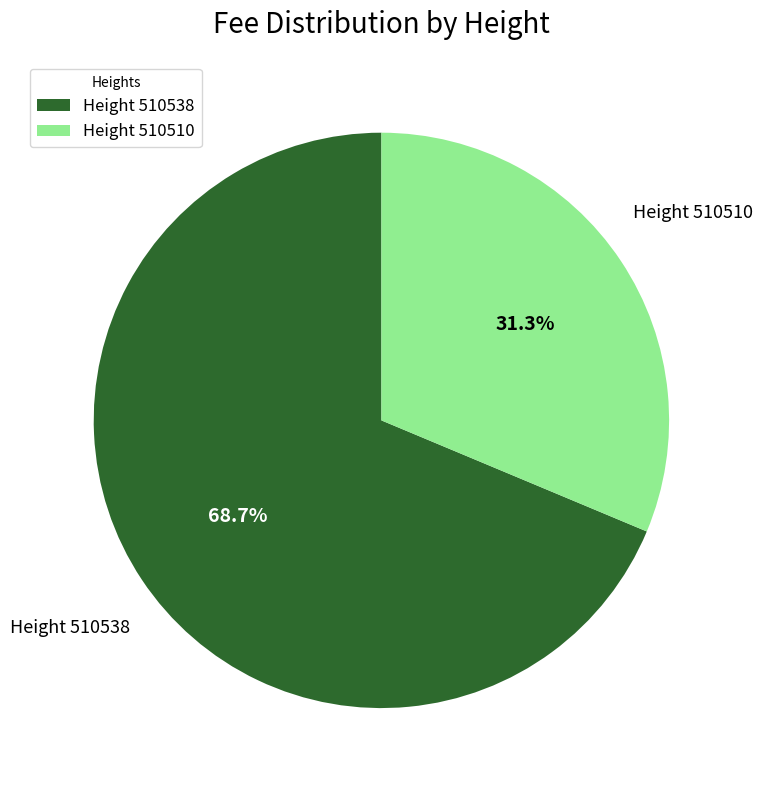

Which category has the smallest portion of the pie?

Height 510510